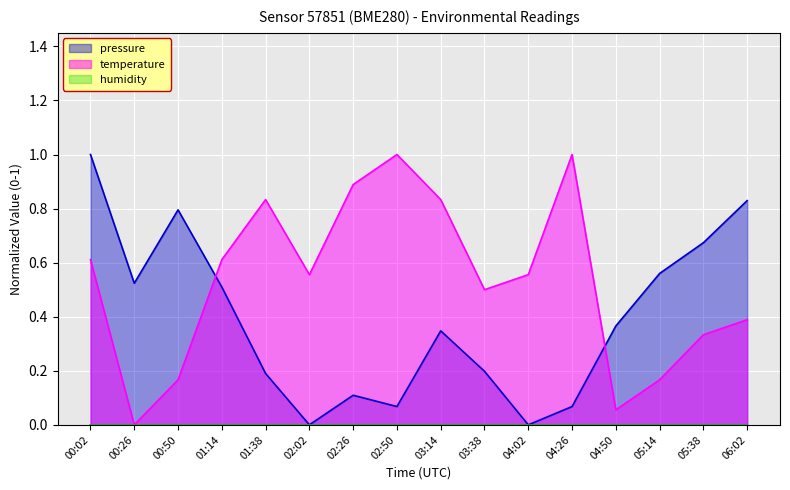

Is it true that pressure equals 0.1 at 02:50?

True